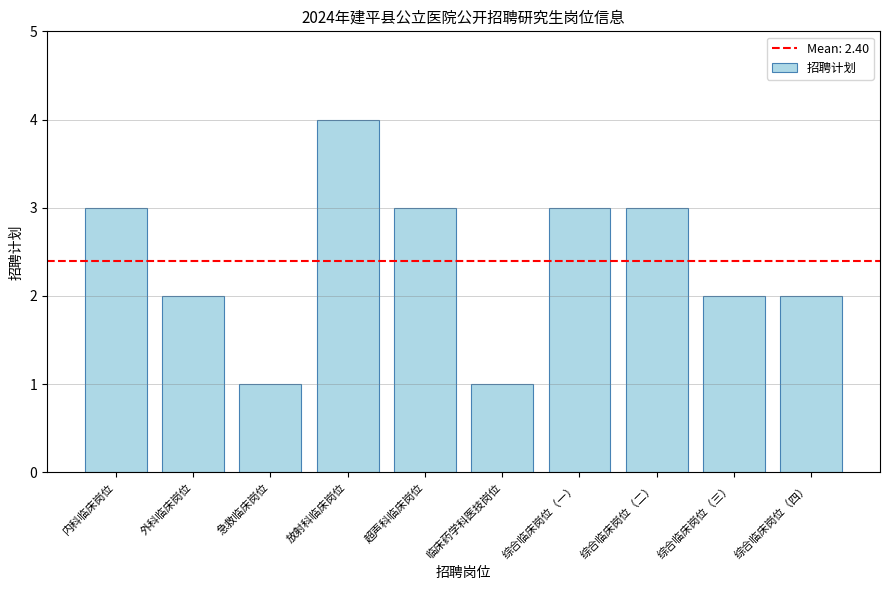

Which category has the highest value across all series?

放射科临床岗位